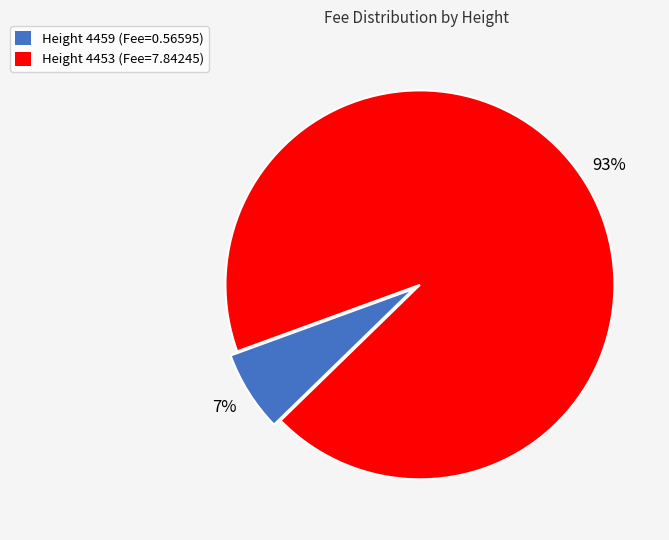

Do Height 4459 (Fee=0.56595) and Height 4453 (Fee=7.84245) together represent more than half of the pie?

Yes